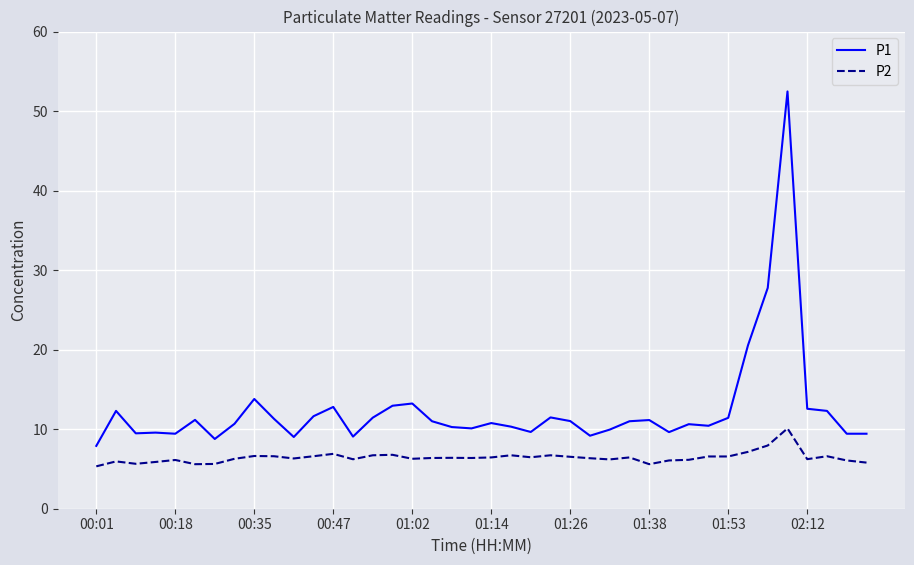

Which series has the widest spread of values?

P1